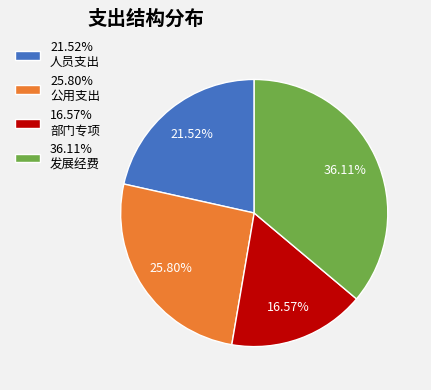

Which has a higher value, 21.52% 人员支出 or 36.11% 发展经费?

36.11% 发展经费